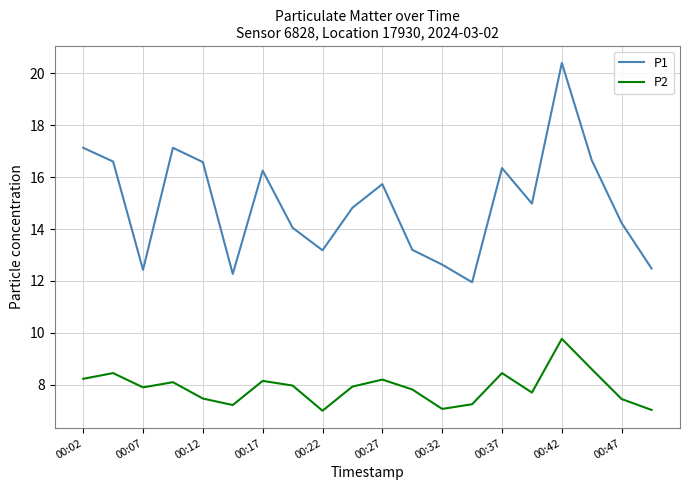

Which series has the largest range (max minus min)?

P1